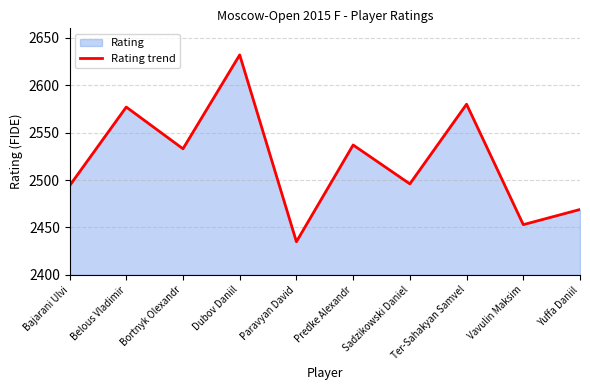

Where is the first local maximum?

Belous Vladimir